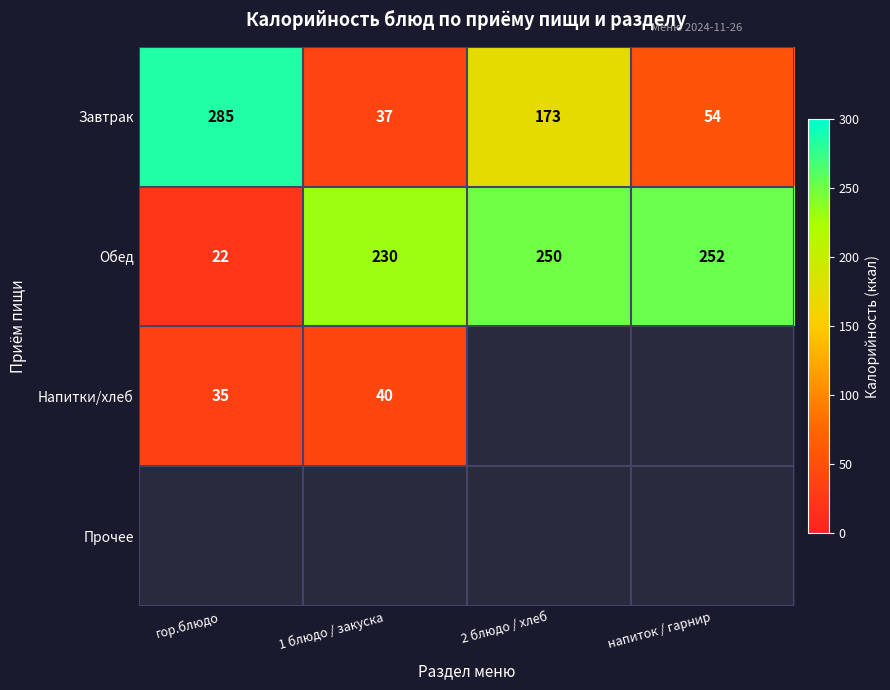

Is it true that Обед equals 75 at напиток / гарнир?

False